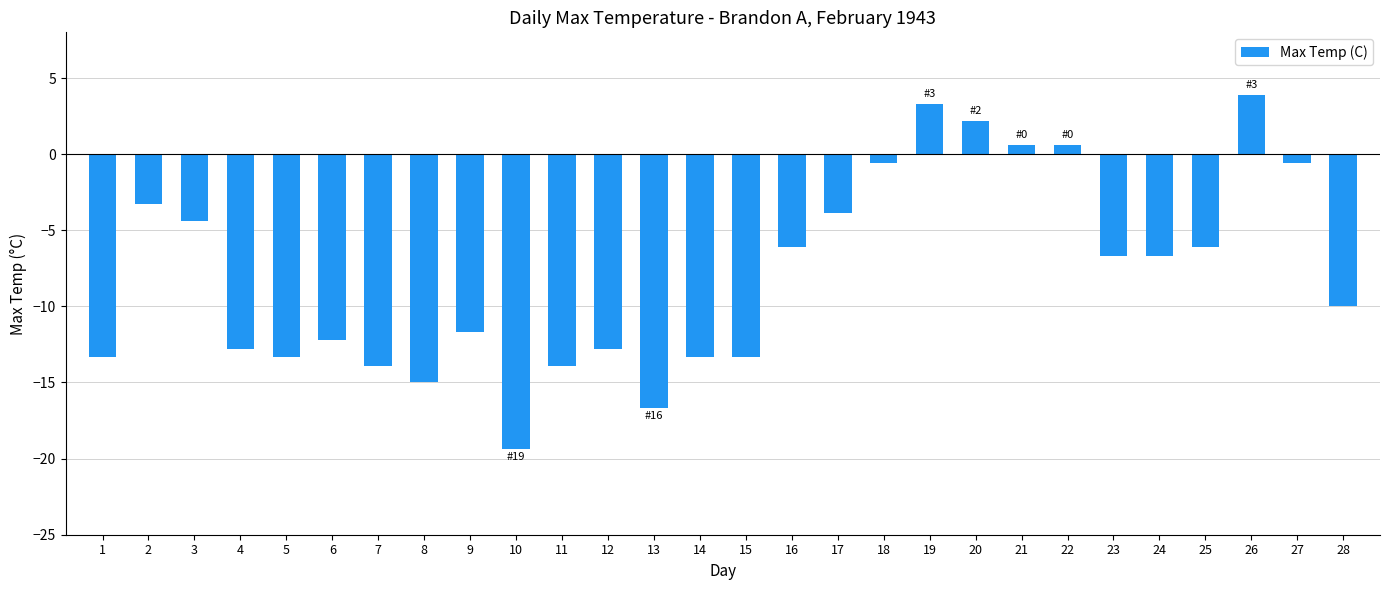

The value at 24 is -2.4. True or false?

False